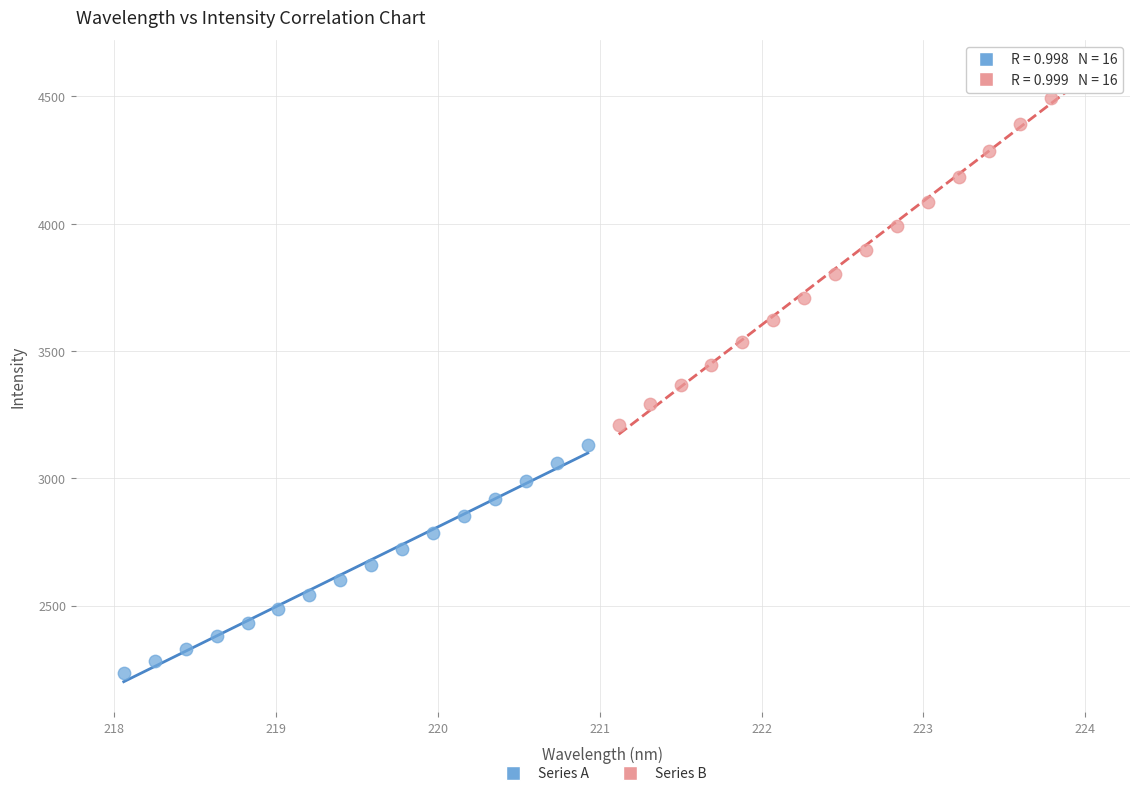

Which series has the widest spread of Y values?

Series B